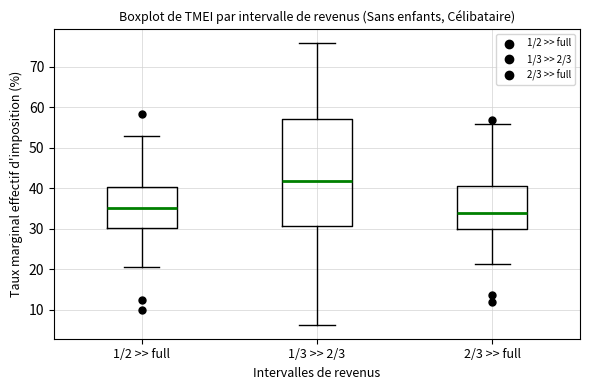

Reading left to right, transcribe this box plot: for each box, give where its median line is, the range the box spans, and where its two whiskers end, as read against the y-axis. The values are not printed on the chart, so give them approximately, as read against the axis.

1/2 >> full: median 35, box 30 to 40, whiskers 21 to 53
1/3 >> 2/3: median 42, box 31 to 57, whiskers 6 to 76
2/3 >> full: median 34, box 30 to 41, whiskers 21 to 56